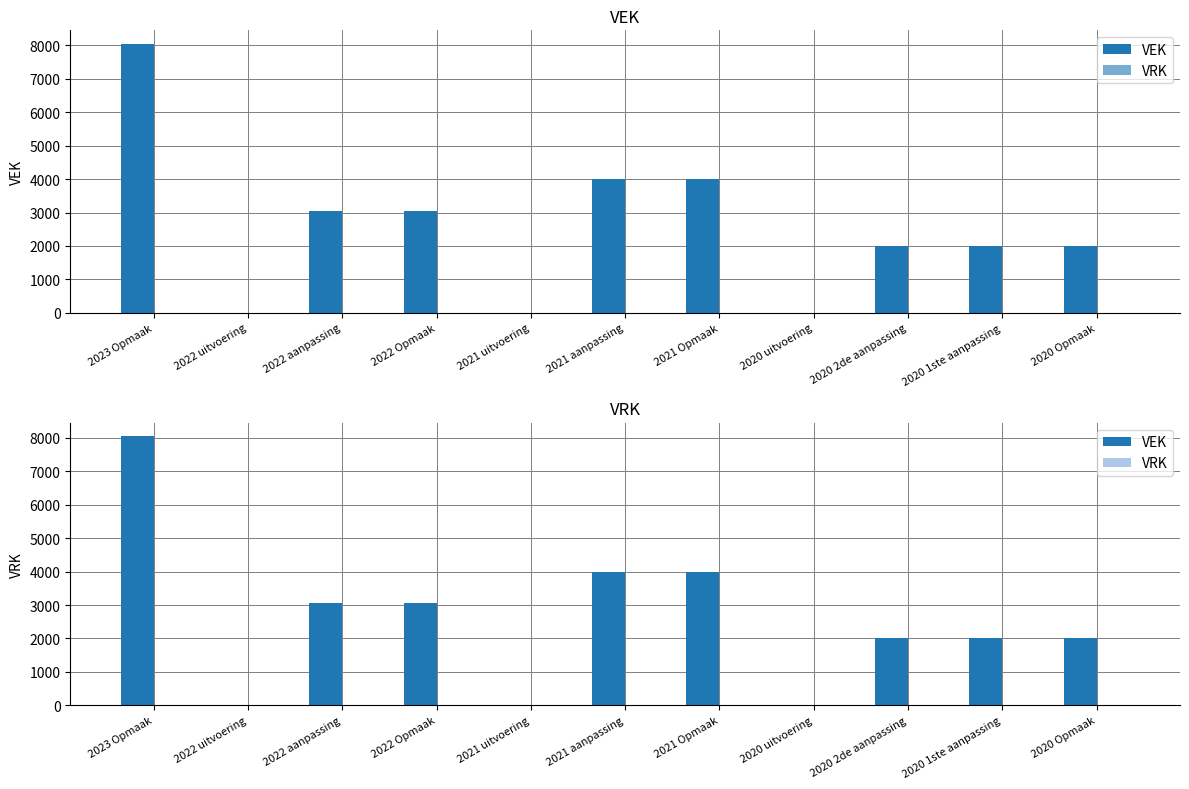

How many series are shown in this chart?

2